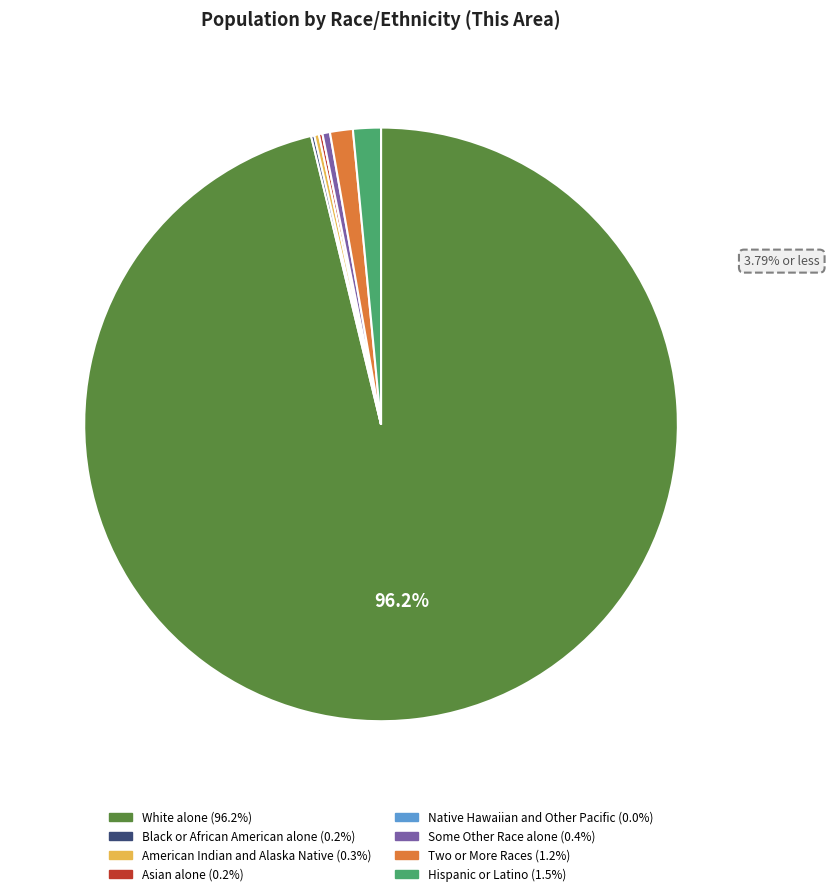

Is the sum of Some Other Race alone and Two or More Races greater than half?

No